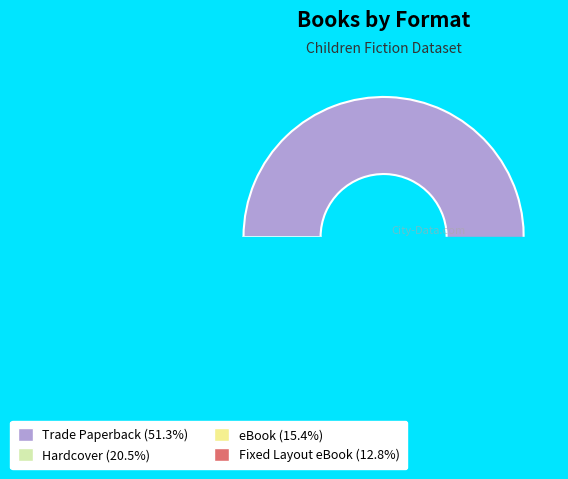

The Hardcover slice represents 21% of the pie. True or false?

True